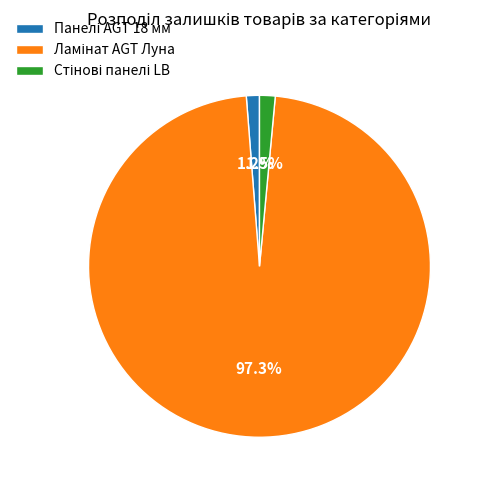

Does any single category account for the majority?

Yes